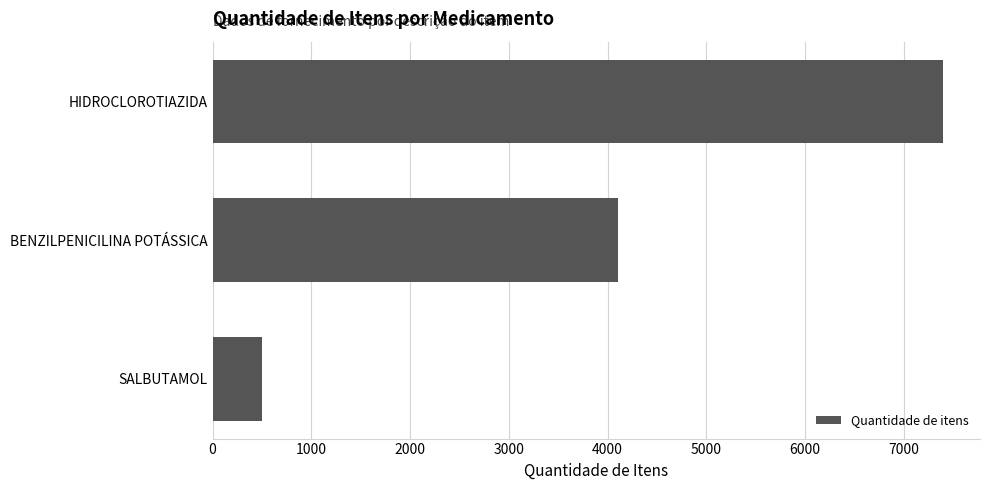

Reading bottom to top, list all the values displayed in this chart.

500	4100	7400